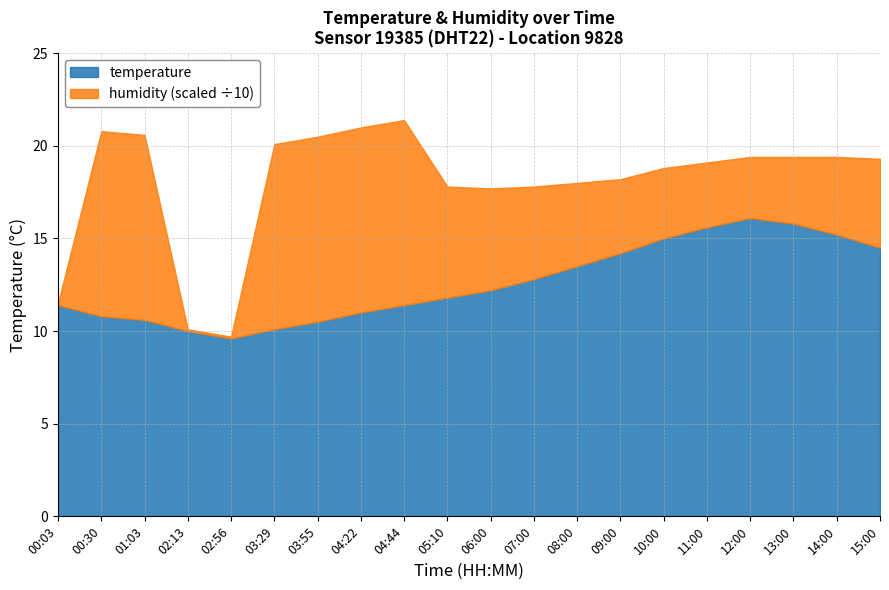

What is the value of the temperature point at the 5th from the left?

9.6